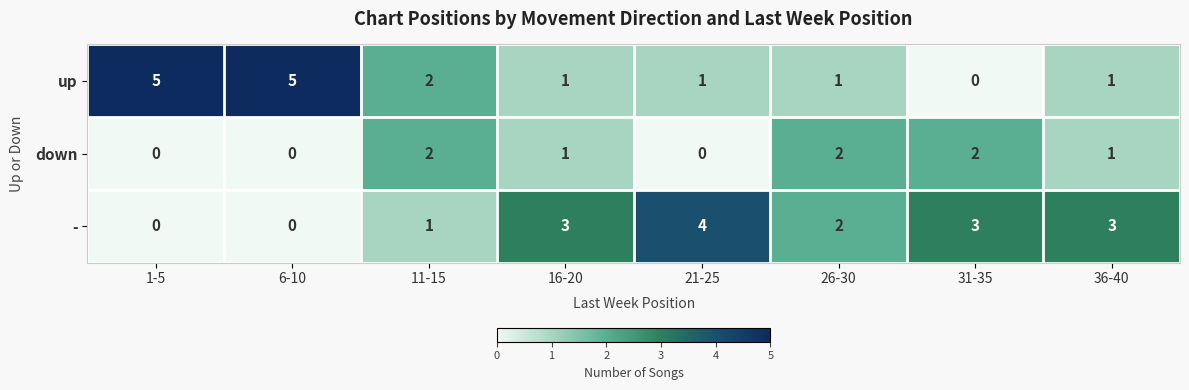

Where does the up series first go above 1?

1-5